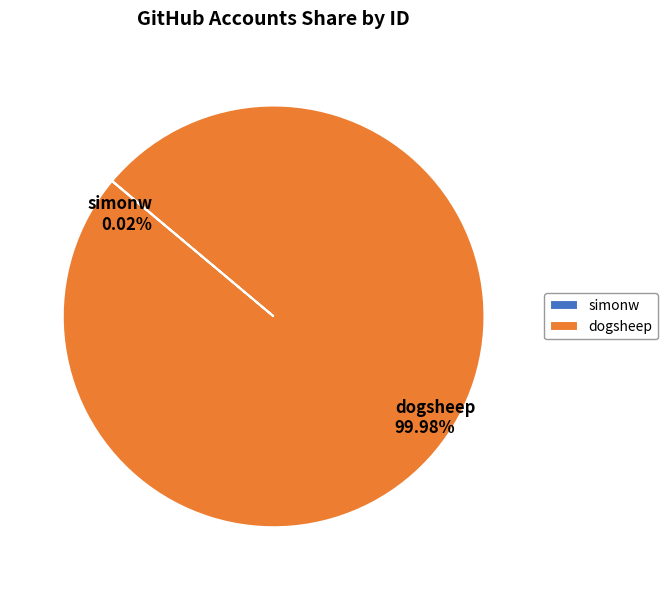

Does any single category account for the majority?

Yes